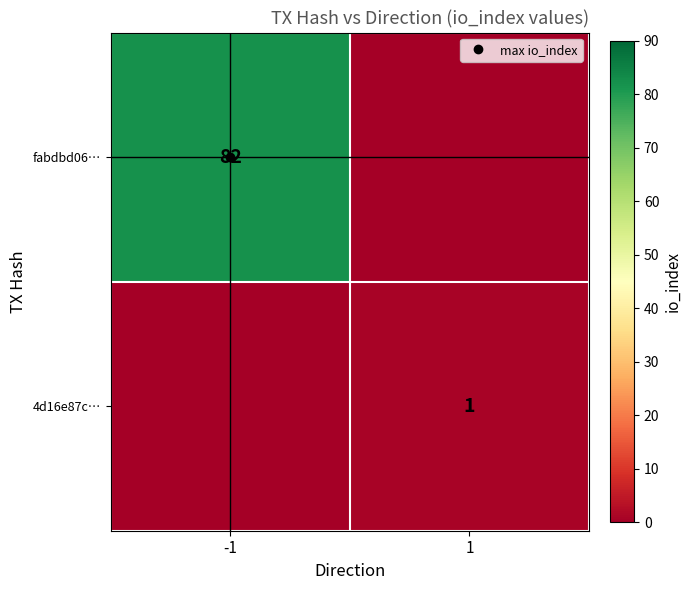

Which series changed the most between -1 and 1?

fabdbd06…